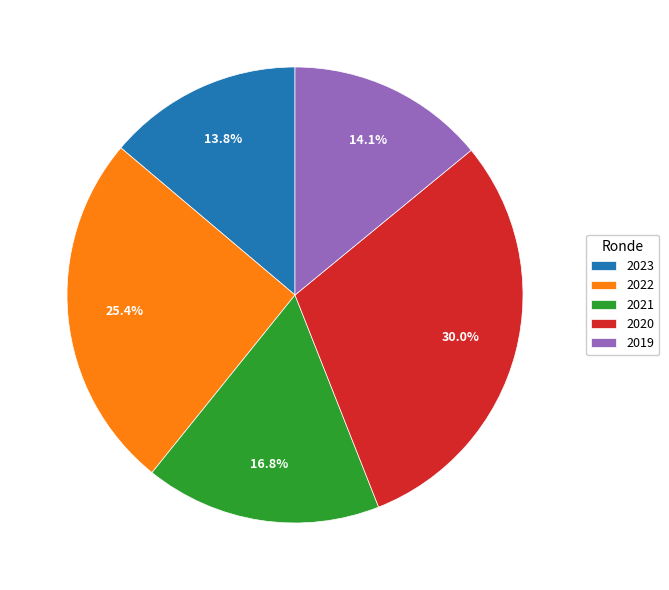

Is there any slice that represents more than half of the pie?

No